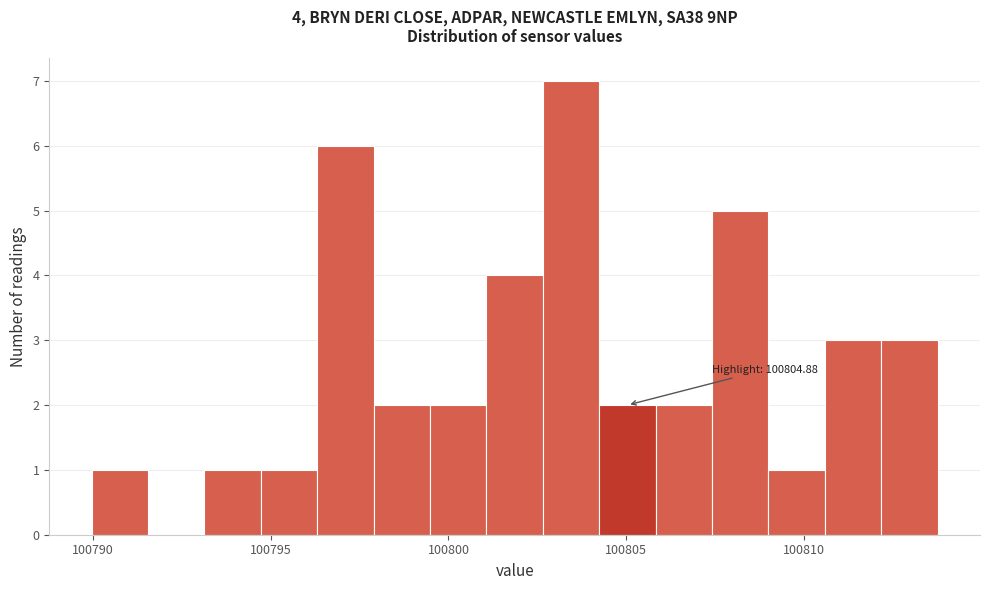

Read against the x-axis, roughly where is the centre of the tallest bar?

100803.5